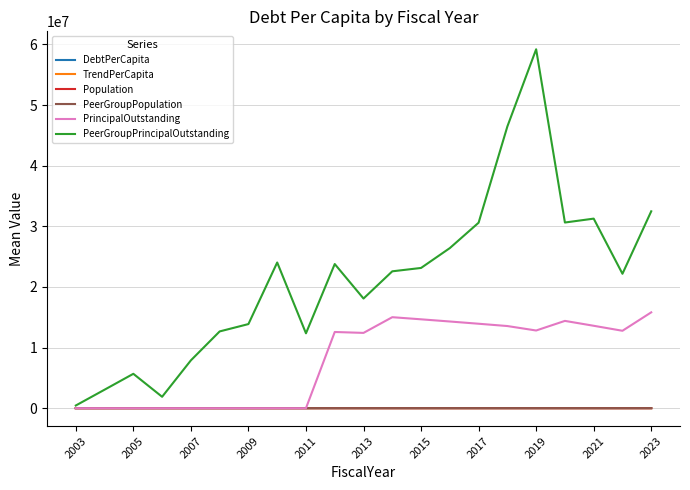

Which series has the largest total across all categories?

PeerGroupPrincipalOutstanding